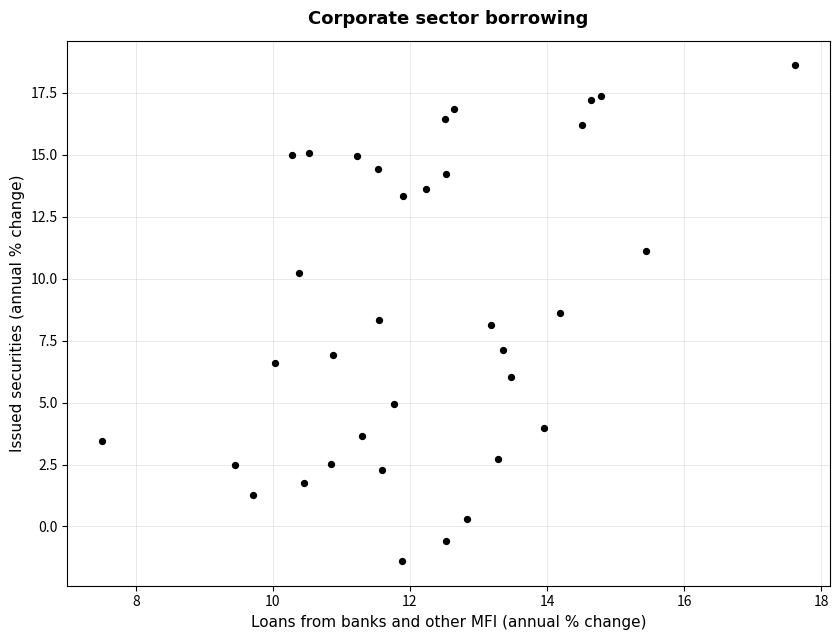

What is the range of Y values (max minus min)?

20.0